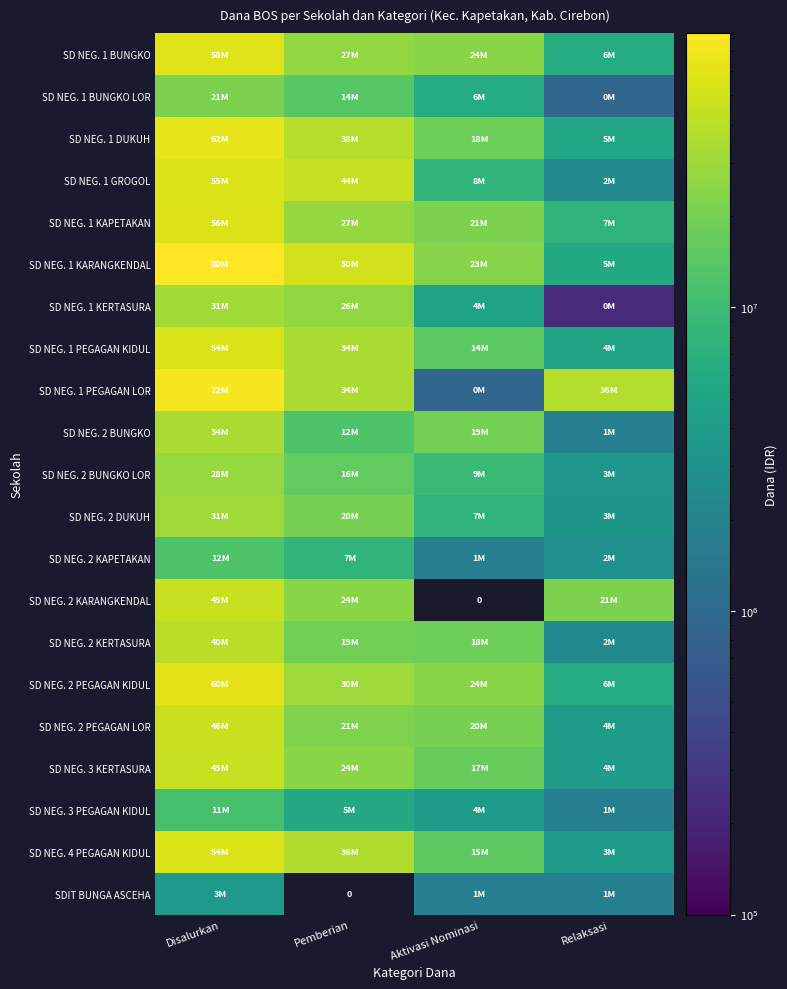

What is the sum of all SD NEG. 3 KERTASURA values?

90900000.0